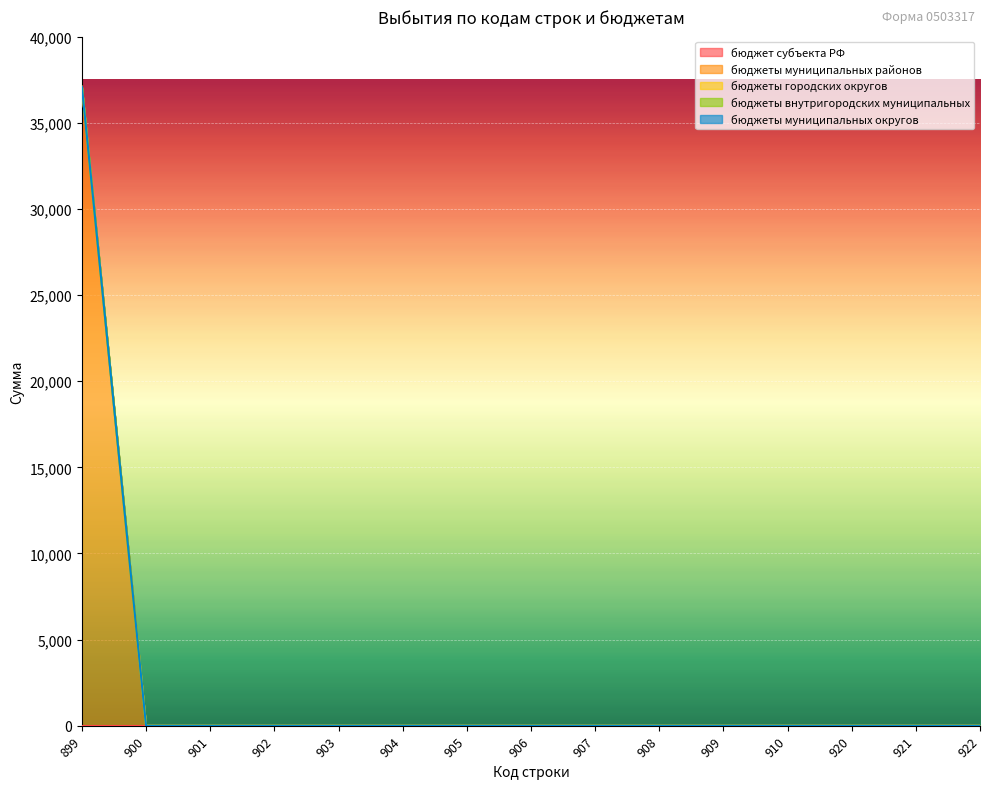

Which series changed the most between 901 and 902?

бюджет субъекта РФ